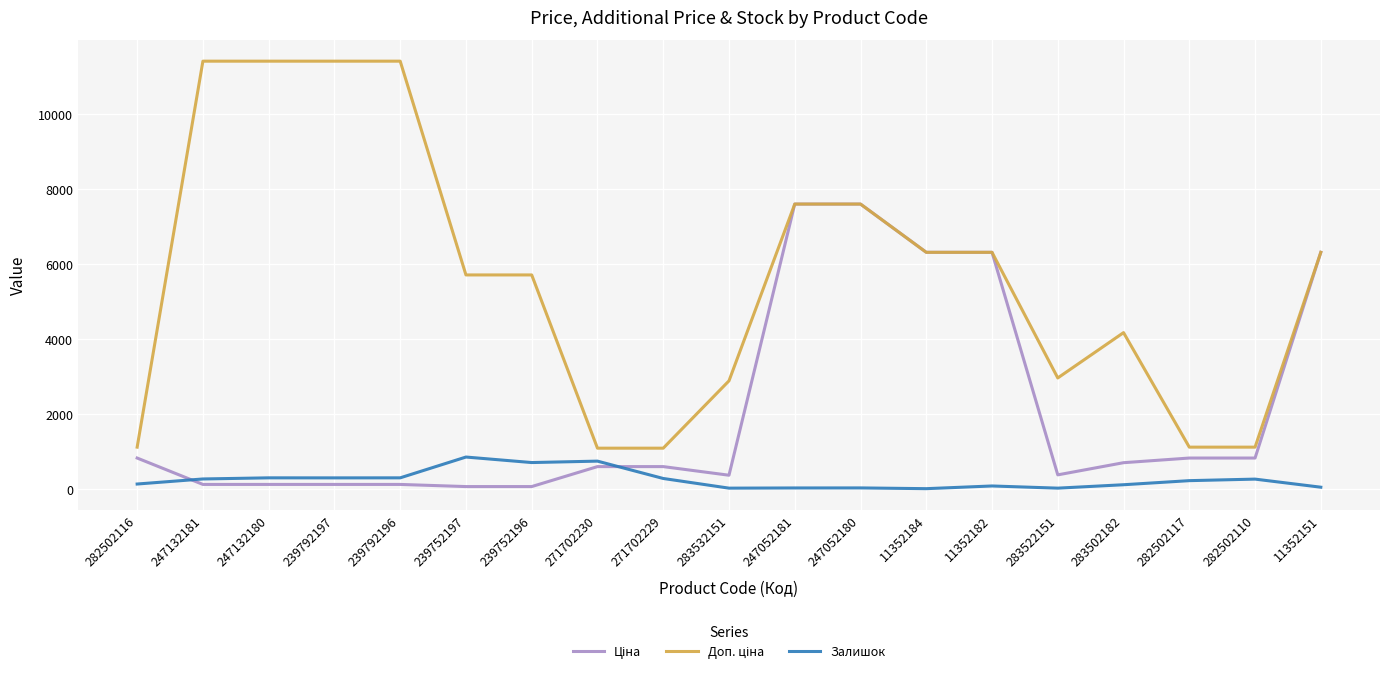

Reading right to left, list all the values displayed in this chart.

Ціна: 6308.8	818.5	818.5	694.3	369.5	6308.8	6308.8	7596.5	7596.5	359.9	589.9	589.9	57.0	57.0	114.1	114.1	114.1	114.1	818.5
Доп. ціна: 6308.8	1109.2	1109.2	4165.6	2955.8	6308.8	6308.8	7596.5	7596.5	2878.8	1081.7	1081.7	5705.0	5705.0	11410.0	11410.0	11410.0	11410.0	1109.2
Залишок: 40.0	256.0	215.0	106.0	15.0	73.0	1.0	21.0	20.0	15.0	273.0	736.0	698.0	845.0	290.0	289.0	290.0	260.0	125.0